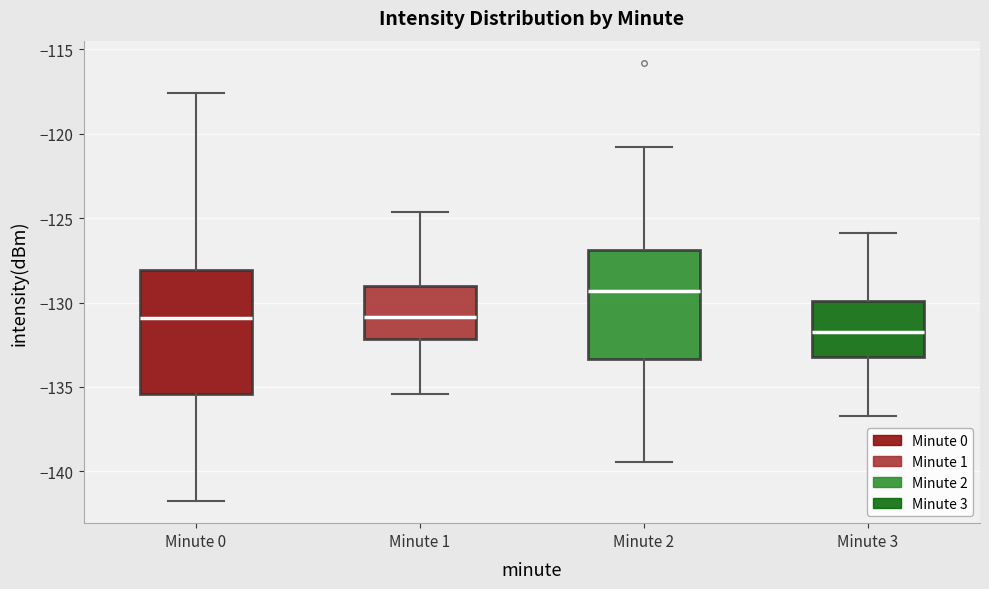

Which box is the tallest, from its lower edge to its upper edge?

Minute 0